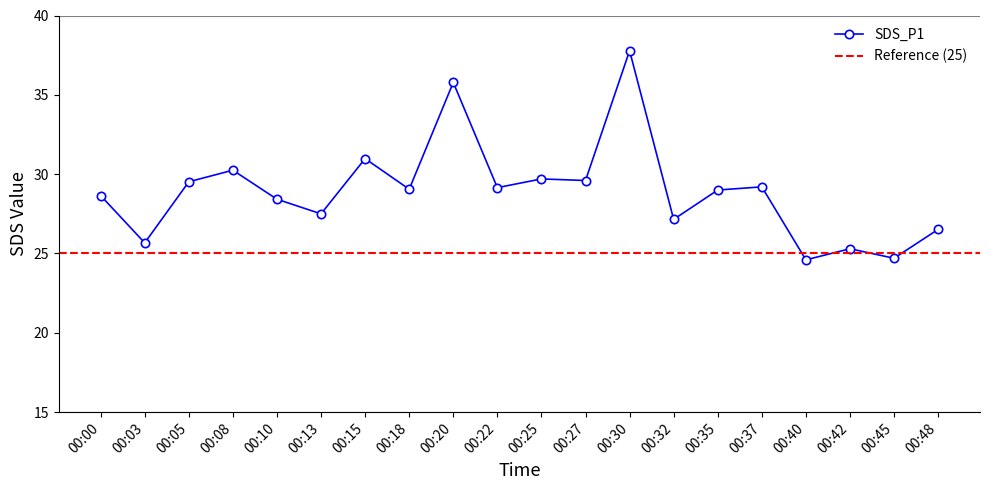

The value at 00:27 is 29.6. True or false?

True